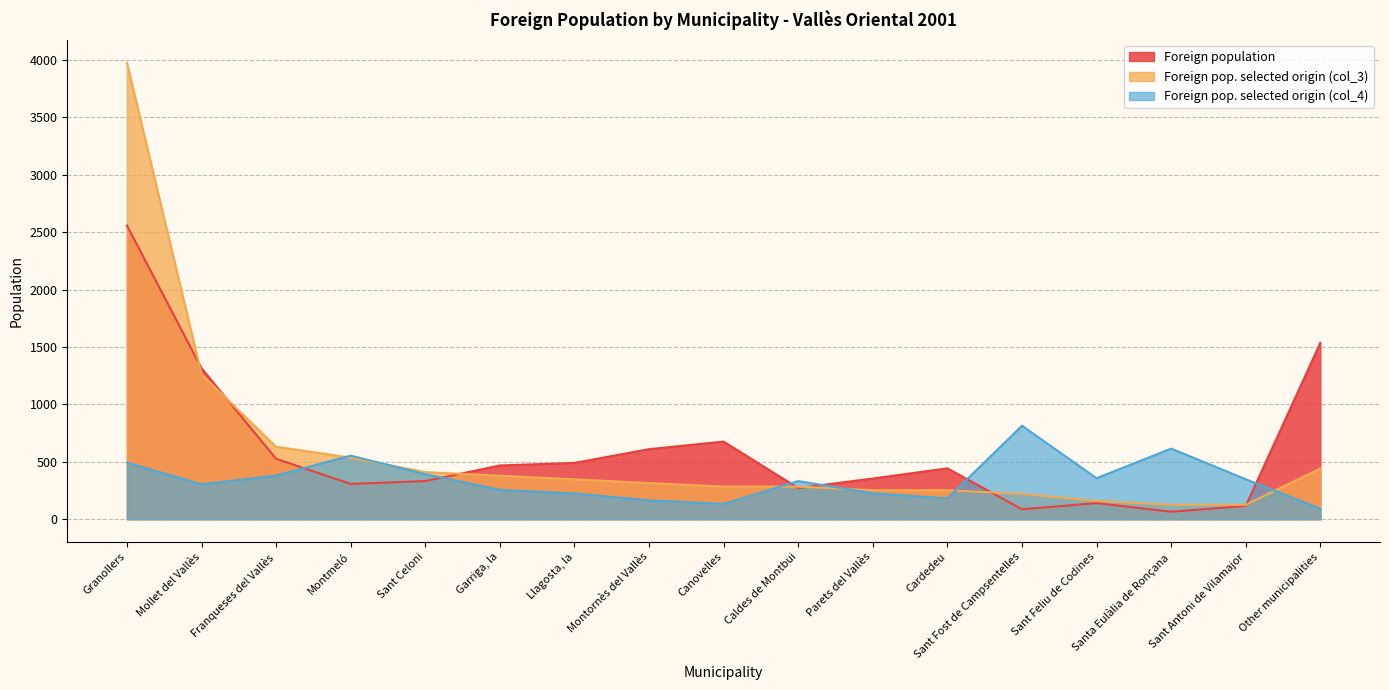

Reading left to right, extract all data points from this chart.

Foreign population: 2558	1314	526	307	332	468	490	610	676	271	354	443	86	140	65	115	1536
Foreign pop. selected origin (col_3): 3975	1262	631	536	410	379	347	315	284	284	252	252	221	158	126	126	442
Foreign pop. selected origin (col_4): 493	304	380	554	392	256	224	164	133	332	226	181	814	357	615	348	91